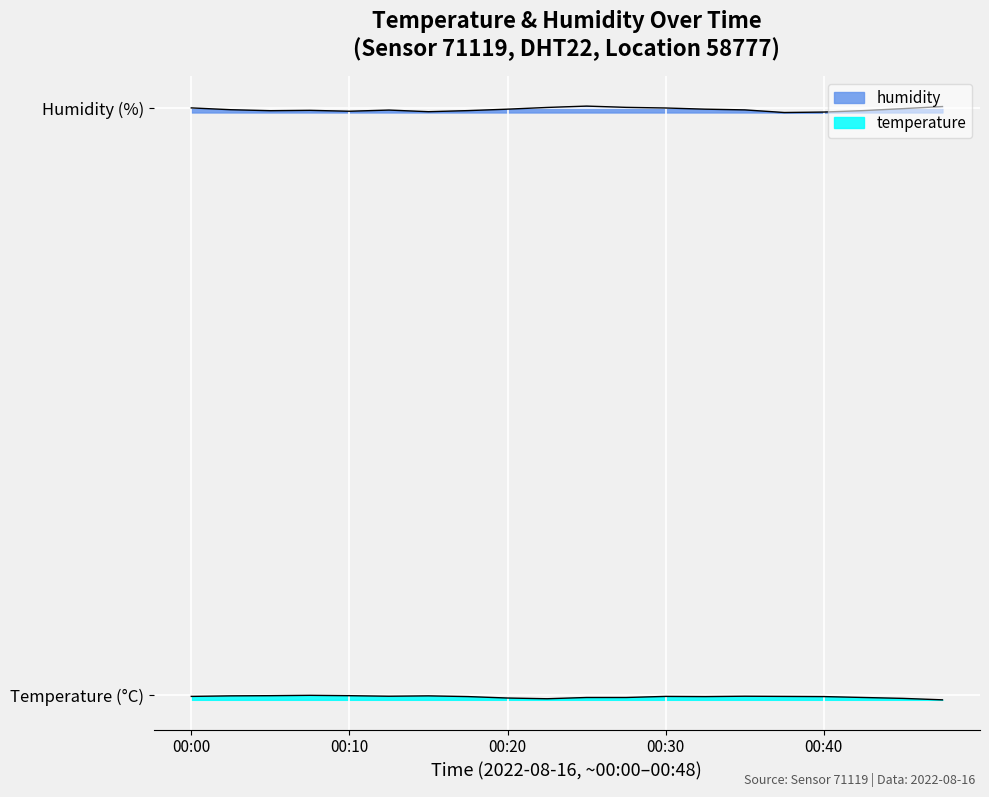

True or false: temperature and humidity intersect in this chart.

False